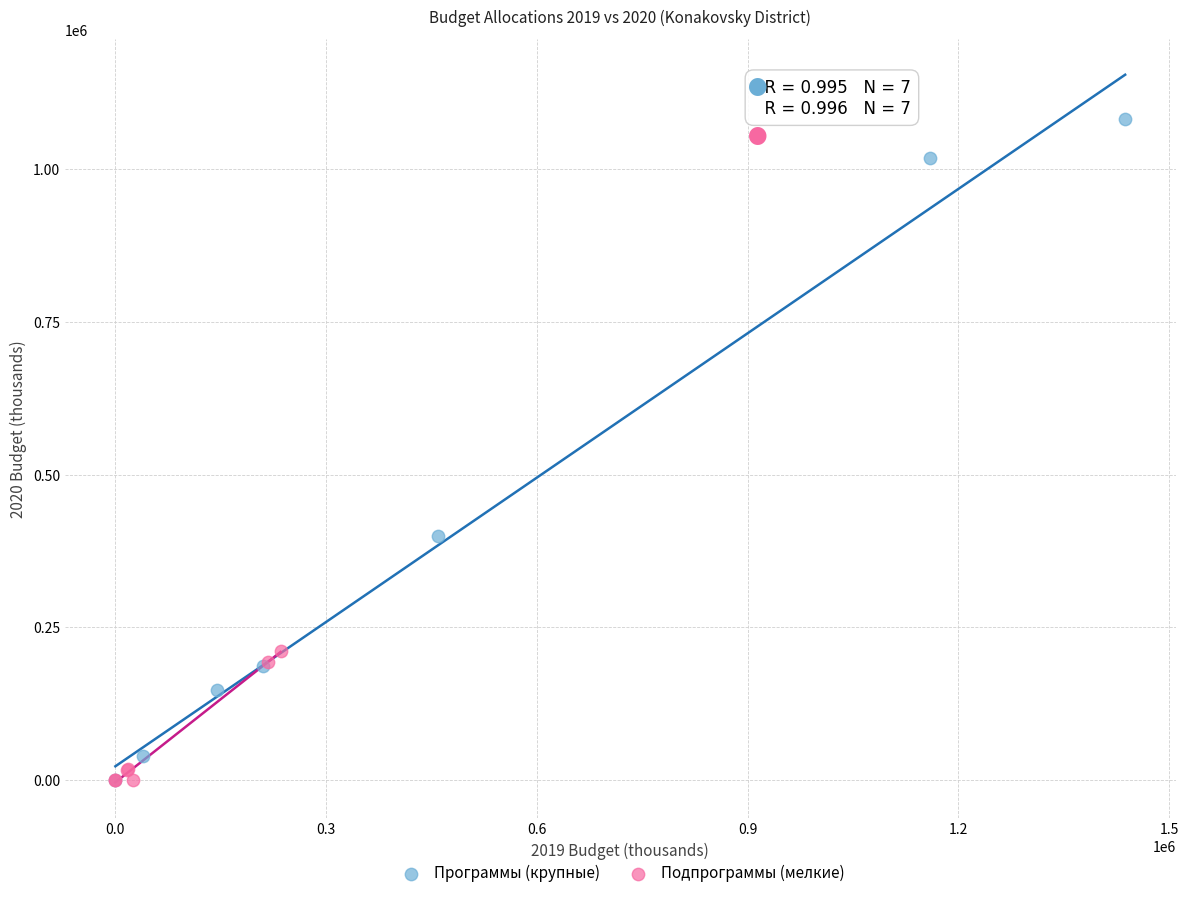

Which series reaches the maximum Y coordinate?

Программы (крупные)